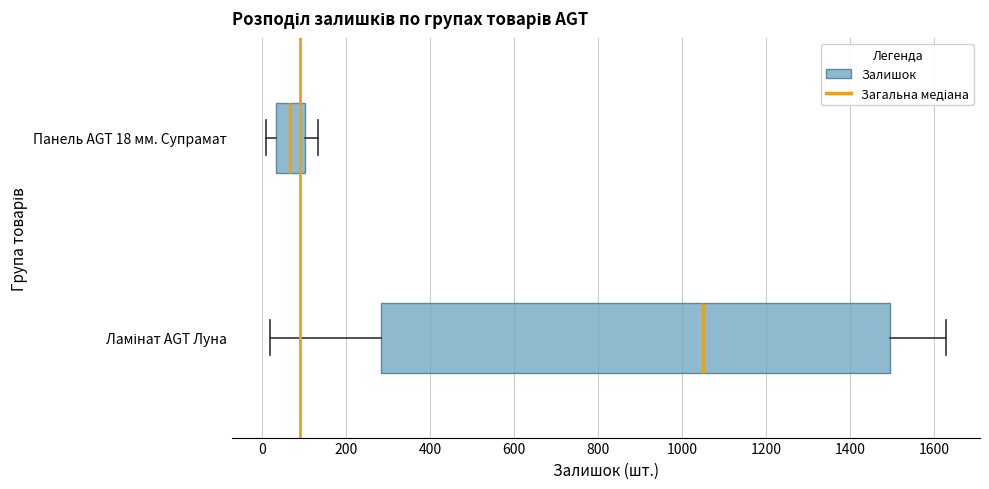

Which box has the furthest to the left median line?

Панель AGT 18 мм. Супрамат